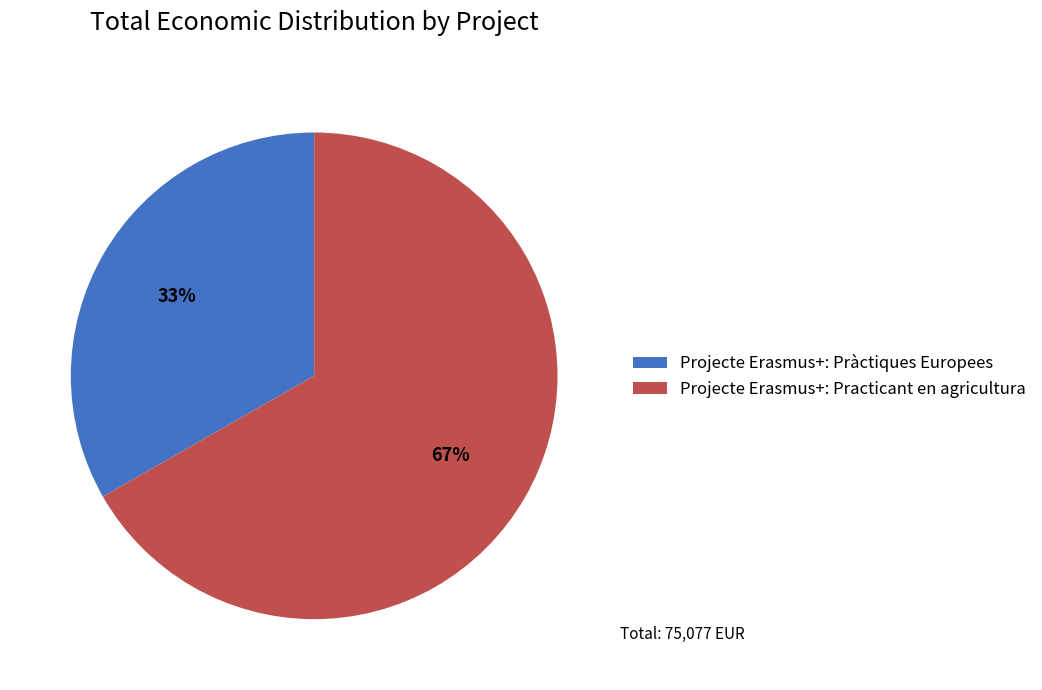

Which has a higher value, Projecte Erasmus+: Pràctiques Europees or Projecte Erasmus+: Practicant en agricultura?

Projecte Erasmus+: Practicant en agricultura